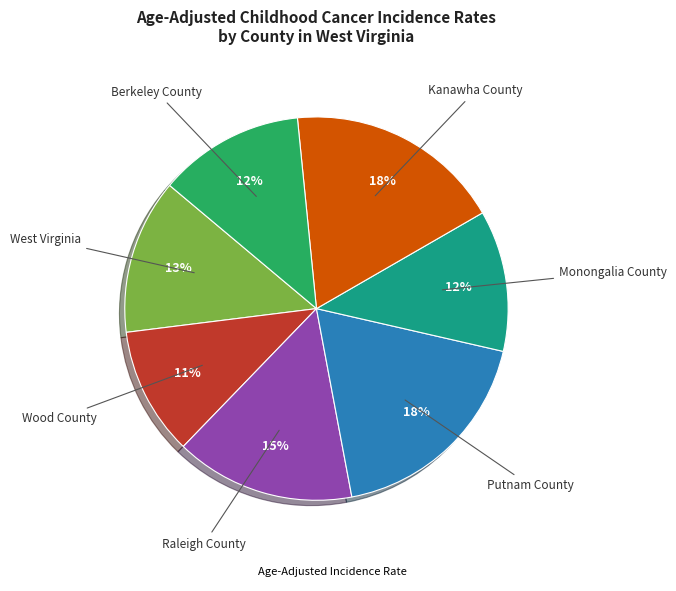

Does any single category account for the majority?

No